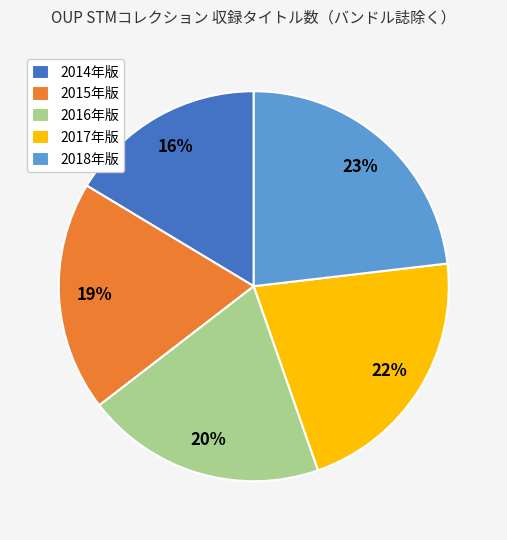

Does any single category account for the majority?

No